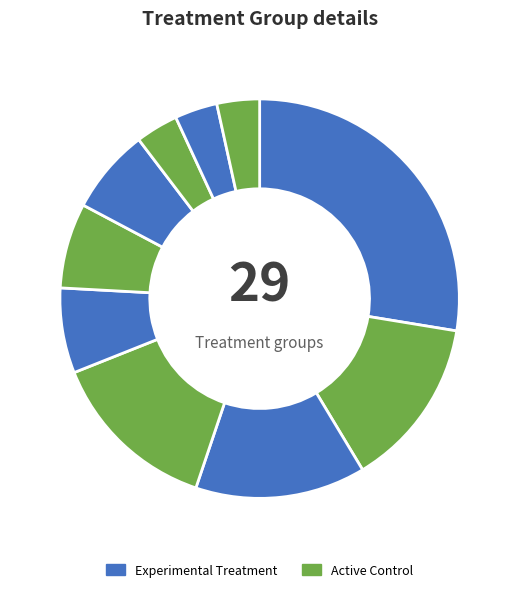

Is there any slice that represents more than half of the pie?

No